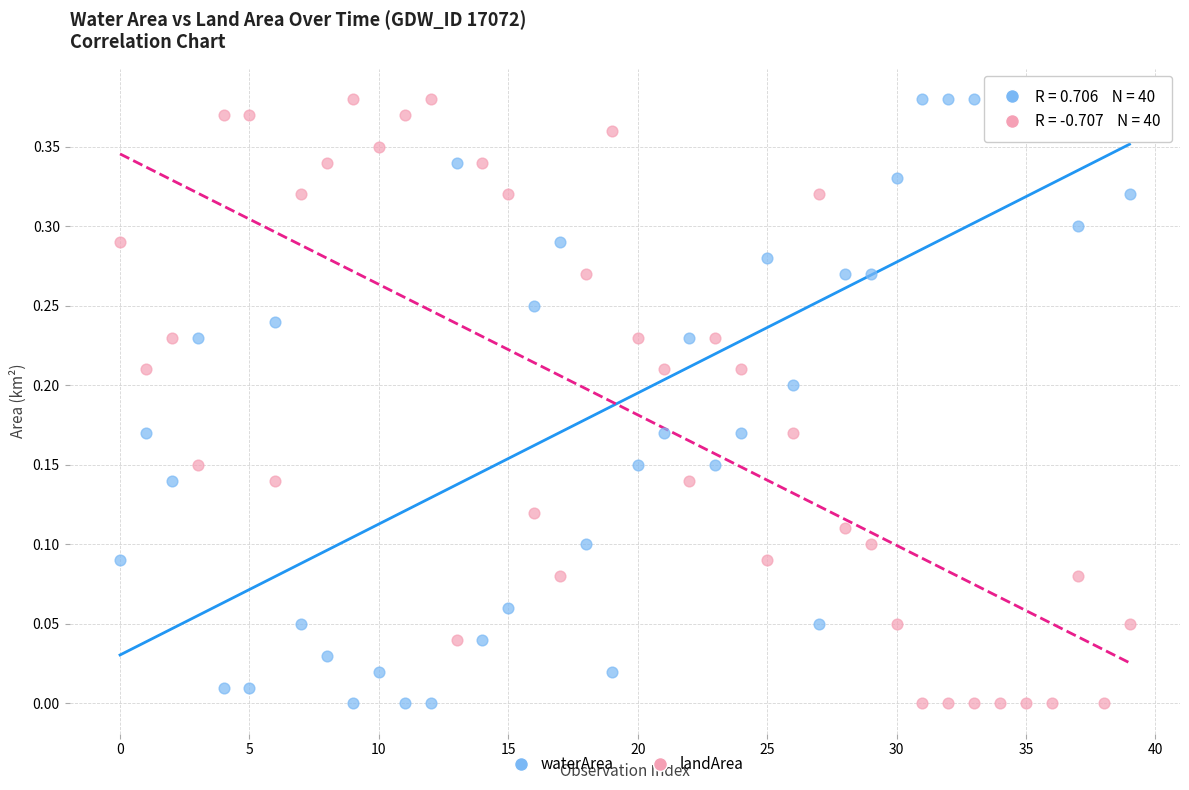

What are all the series names shown in the legend?

waterArea, landArea